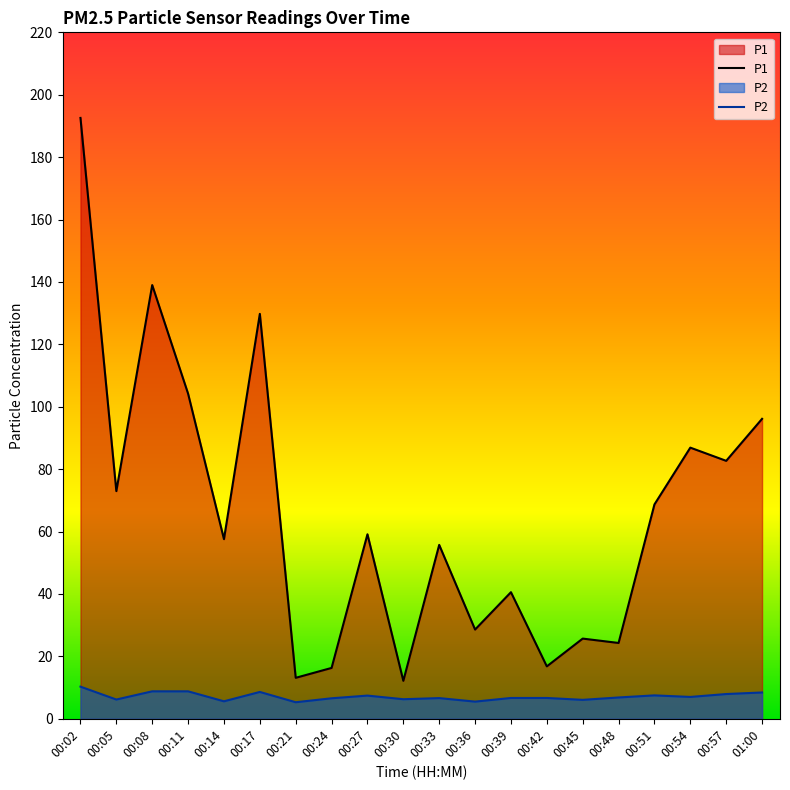

Between 00:57 and 00:30, which is larger?

00:57